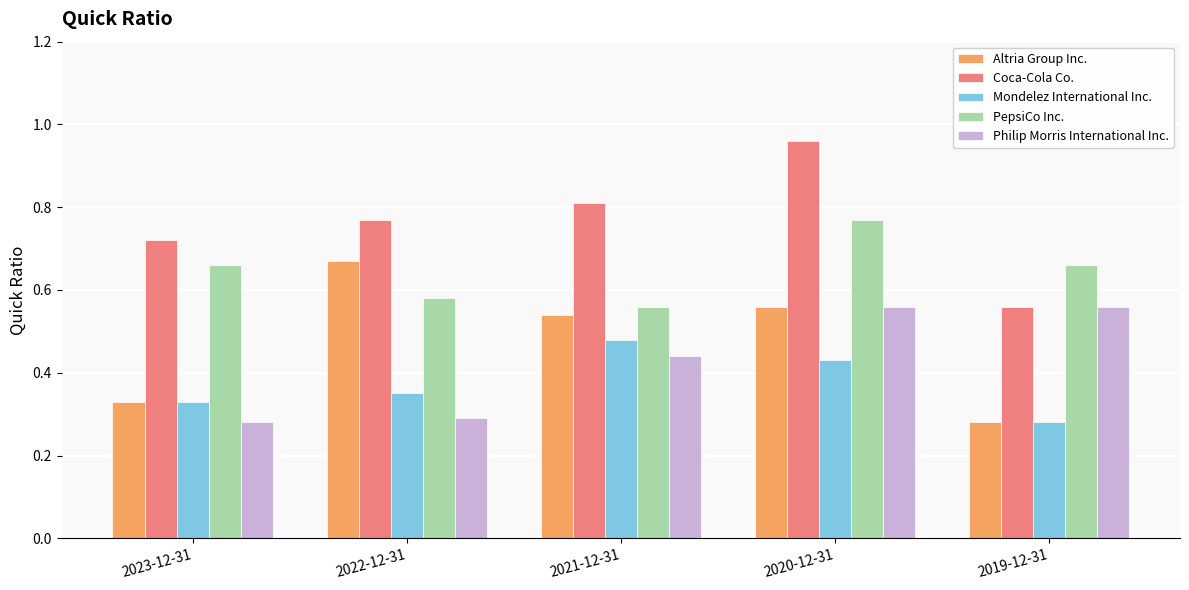

Count the number of data series in this chart.

5